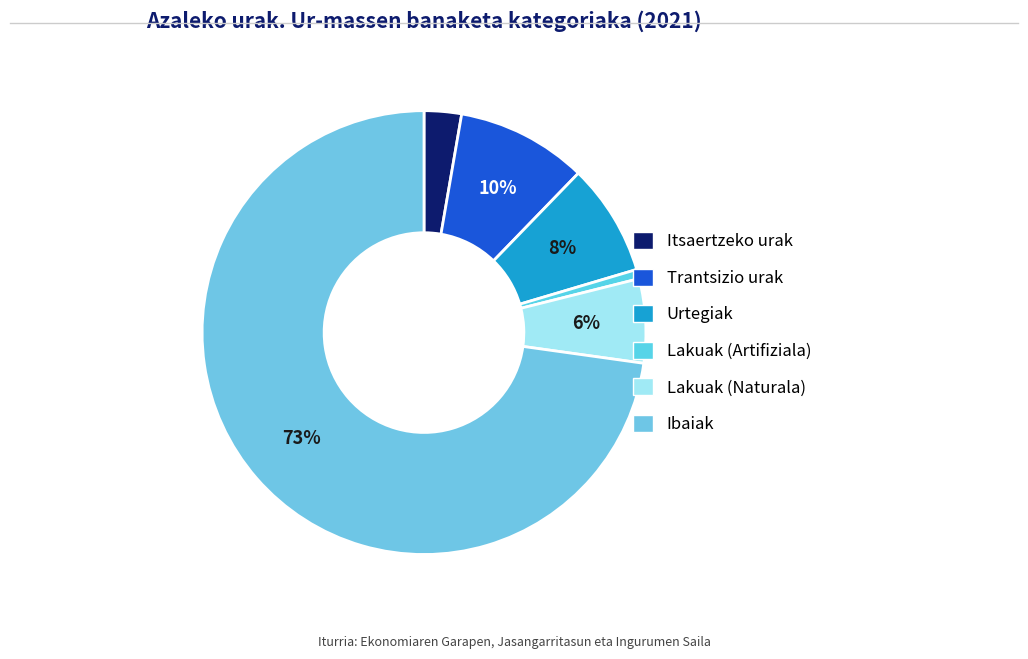

How many slices are in this pie chart?

6